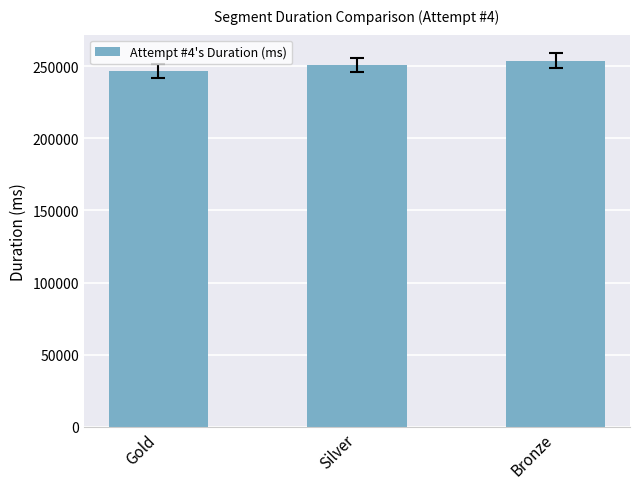

Reading right to left, transcribe all the data shown in this chart.

253941	250850	246492